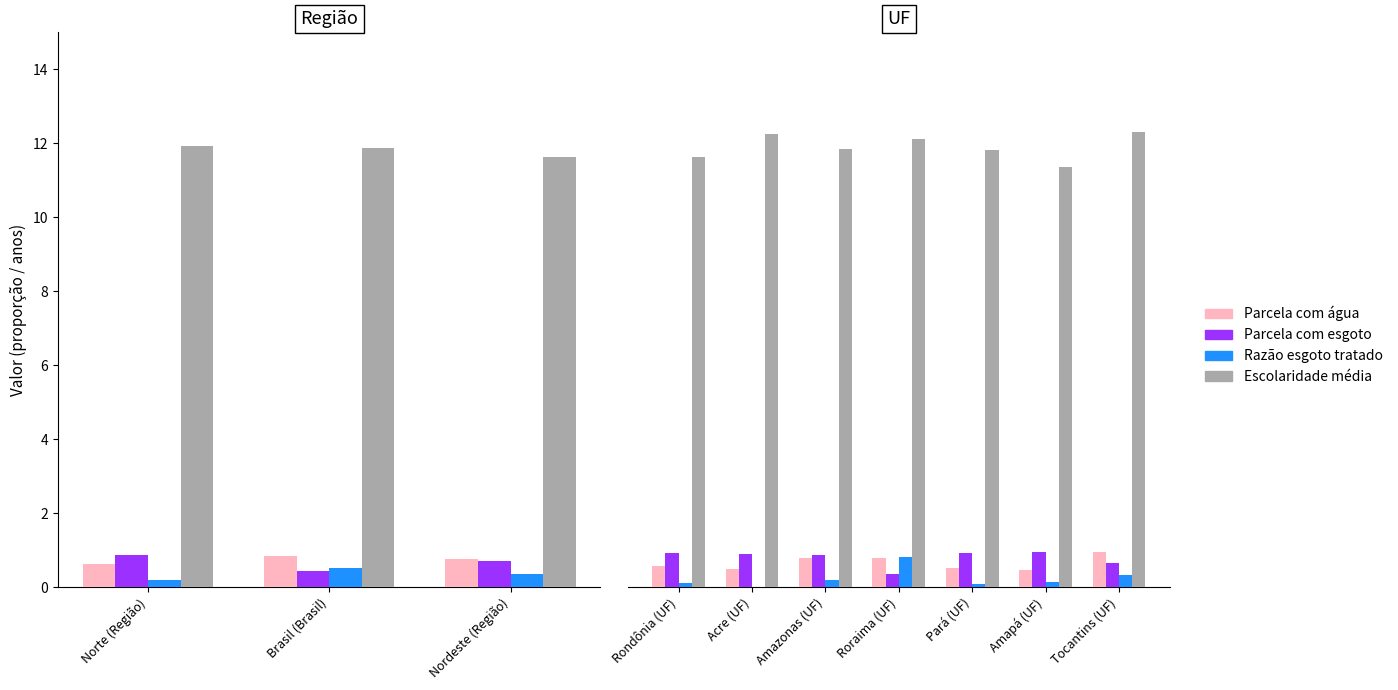

What position from the left is Rondônia (UF)?

1